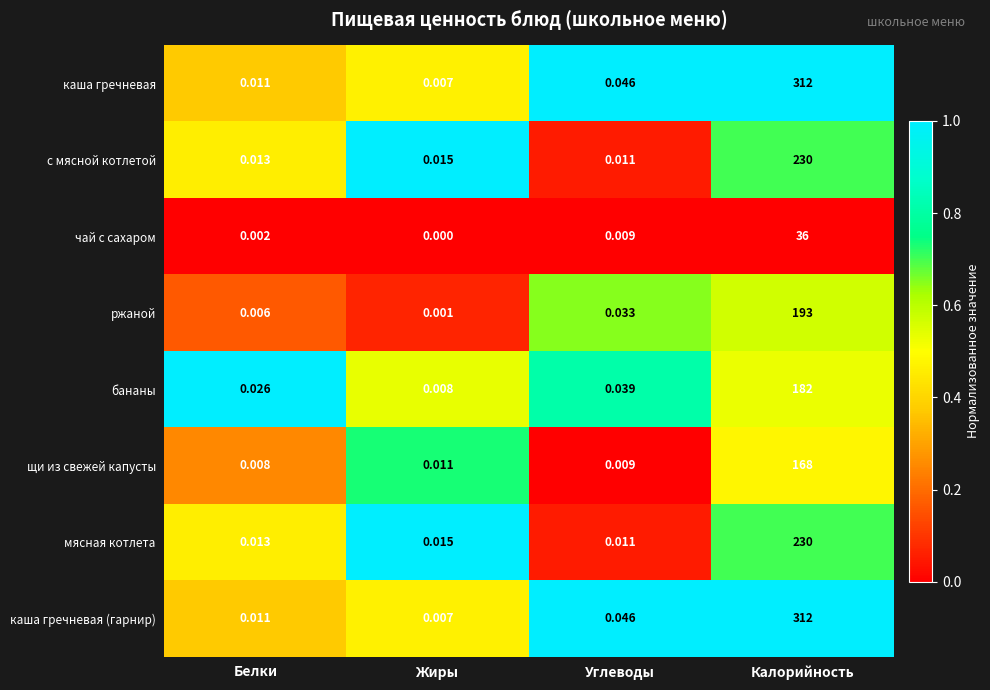

Which category has the lowest value across all series?

Жиры